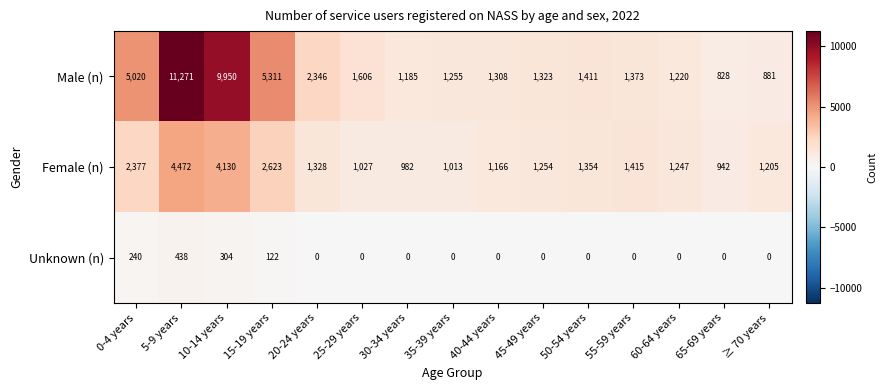

Where does the Female (n) series first go above 1254?

0-4 years